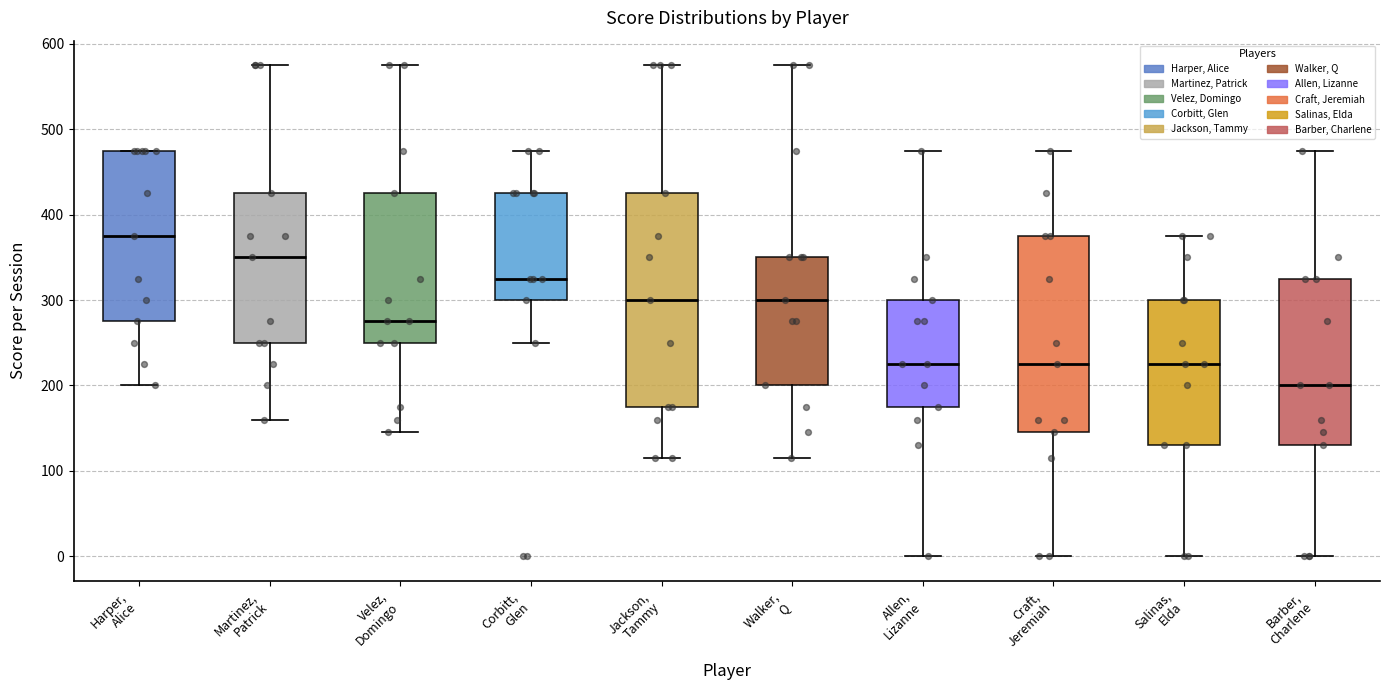

Comparing the boxes themselves (not the whiskers), which one is the tallest?

Jackson, Tammy